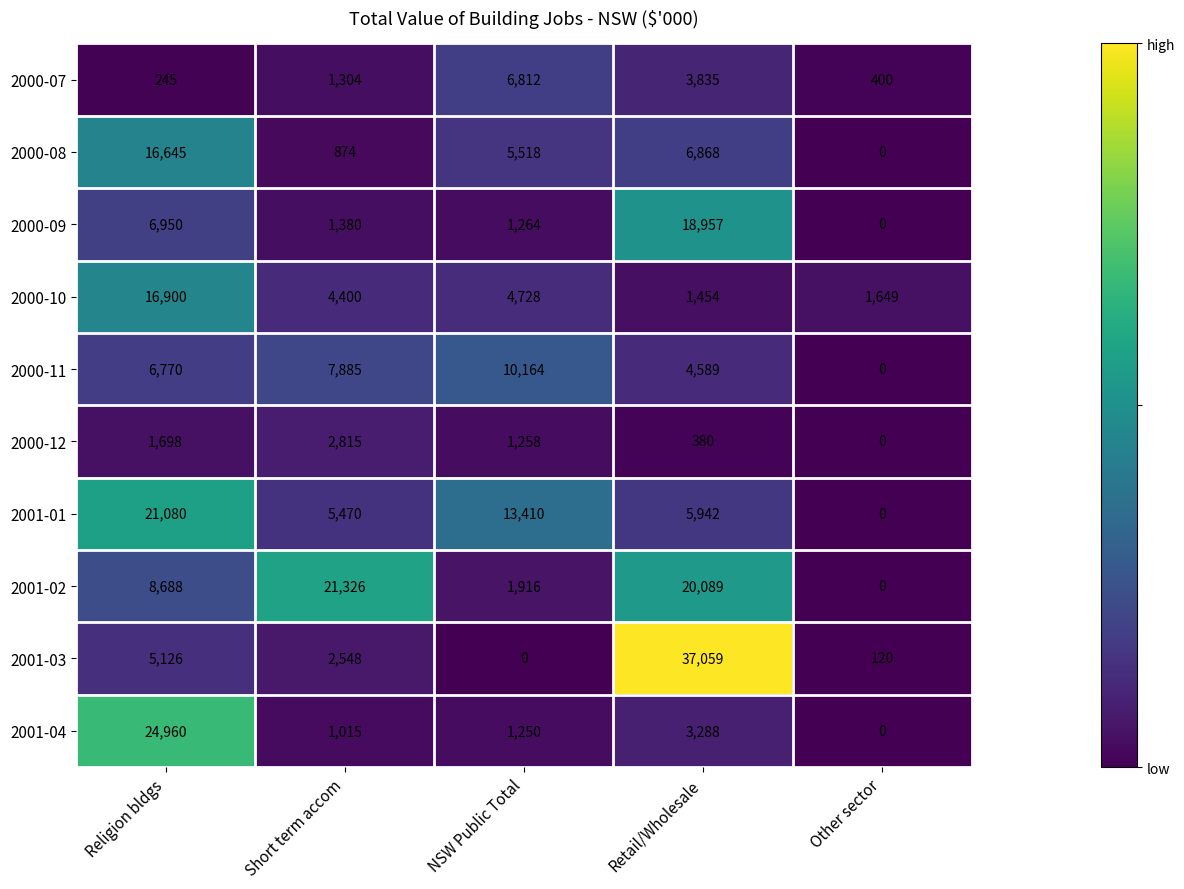

Rank the series by their maximum value, from highest to lowest.

2001-03, 2001-04, 2001-02, 2001-01, 2000-09, 2000-10, 2000-08, 2000-11, 2000-07, 2000-12